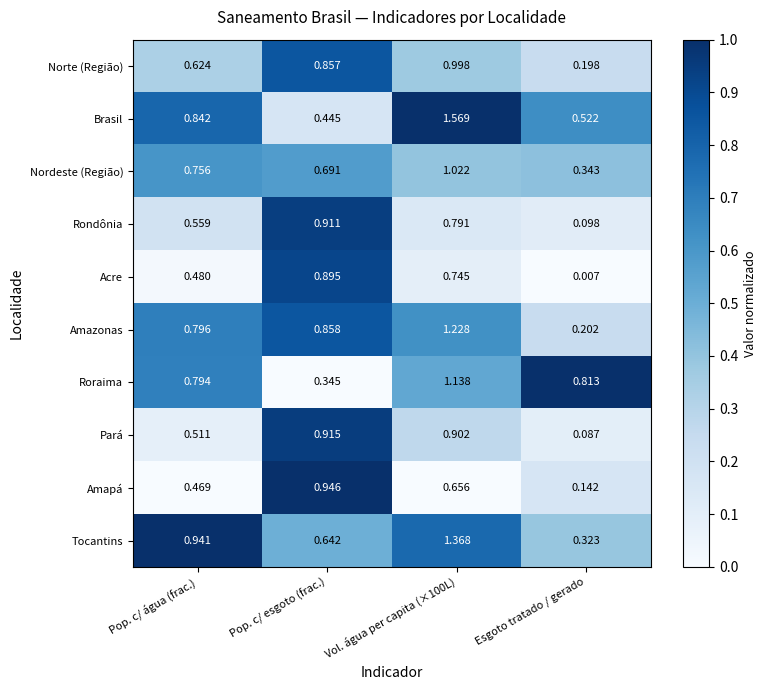

Is the value of Rondônia at Vol. água per capita (×100L) greater than the value of Acre at Pop. c/ água (frac.)?

Yes